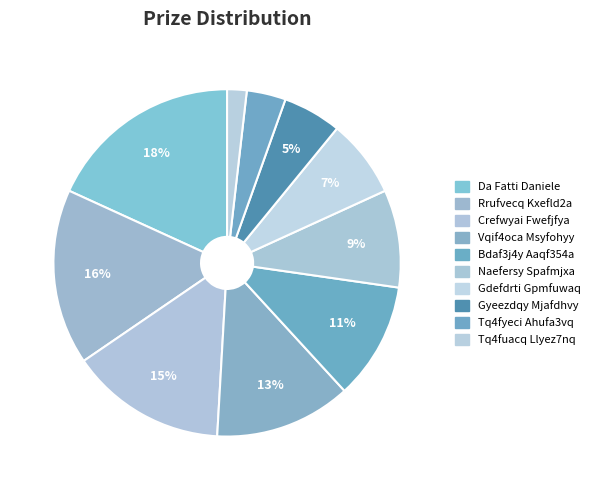

Between Tq4fuacq Llyez7nq and Naefersy Spafmjxa, which is larger?

Naefersy Spafmjxa